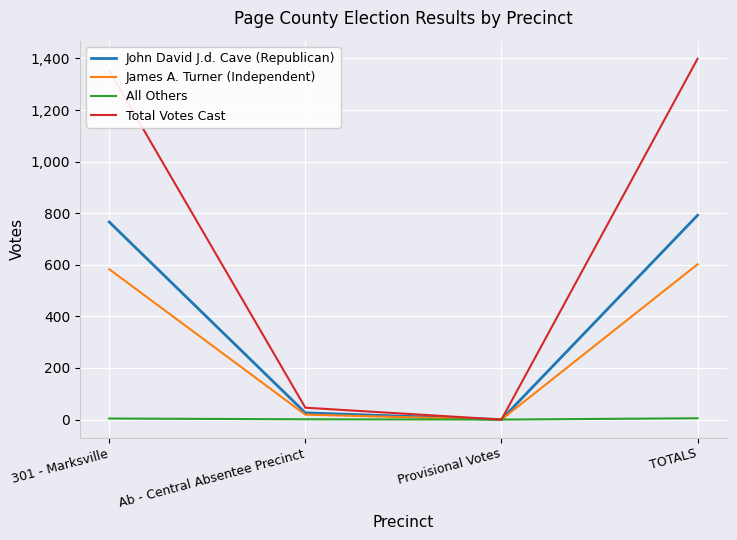

Read the Total Votes Cast value at TOTALS, to the nearest 50.

1400